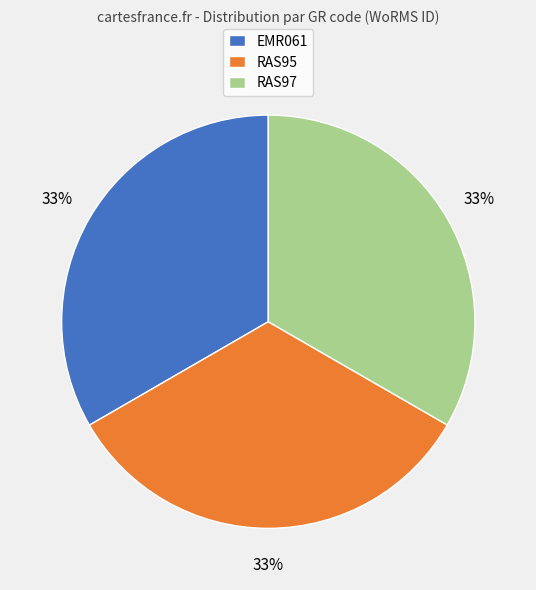

Approximately how many times larger is the value at RAS97 compared to RAS95?

1.0